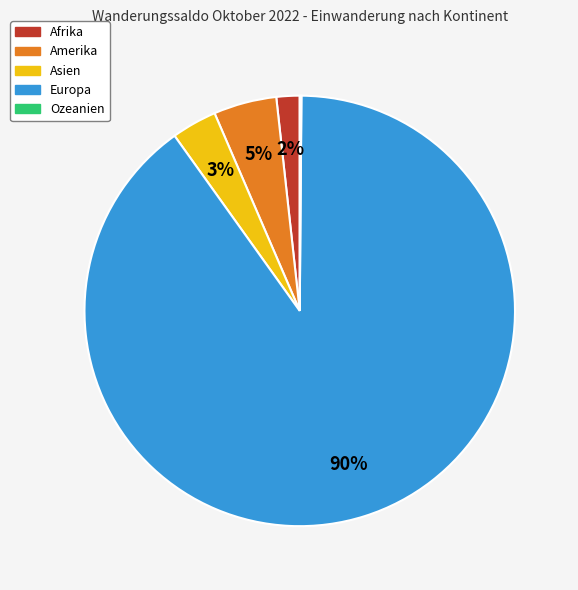

True or false: Europa accounts for 79% of the total.

False